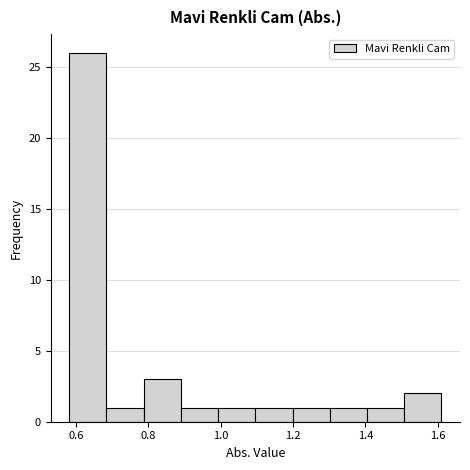

Reading left to right, transcribe this chart: for each bar, give the range it covers on the x-axis and its height. Neither the bar edges nor the heights are printed on the chart, so give them approximately, as read against the axes.

0.58 to 0.68: 26
0.68 to 0.78: 1
0.78 to 0.88: 3
0.88 to 1.00: 1
1.00 to 1.10: 1
1.10 to 1.20: 1
1.20 to 1.30: 1
1.30 to 1.40: 1
1.40 to 1.50: 1
1.50 to 1.62: 2